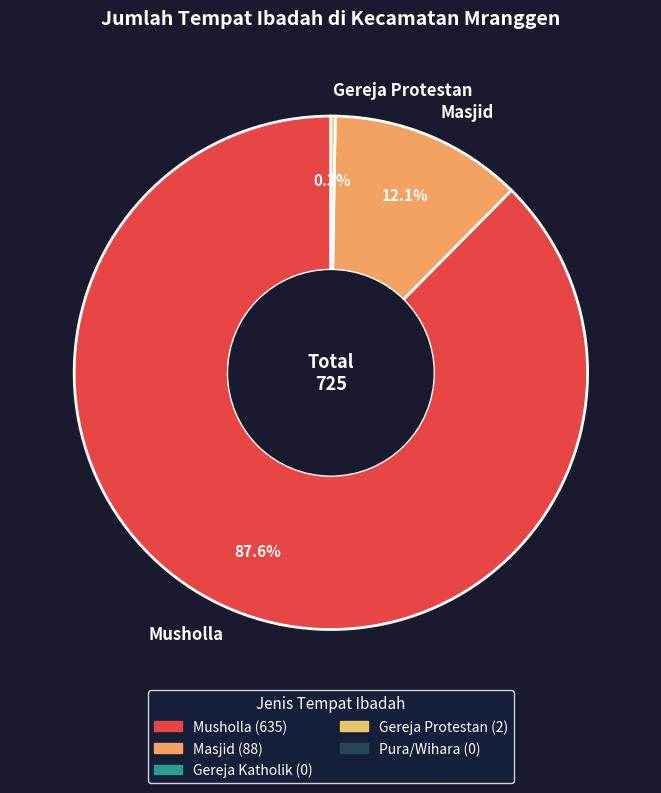

Does Musholla account for over 50% of the chart?

Yes